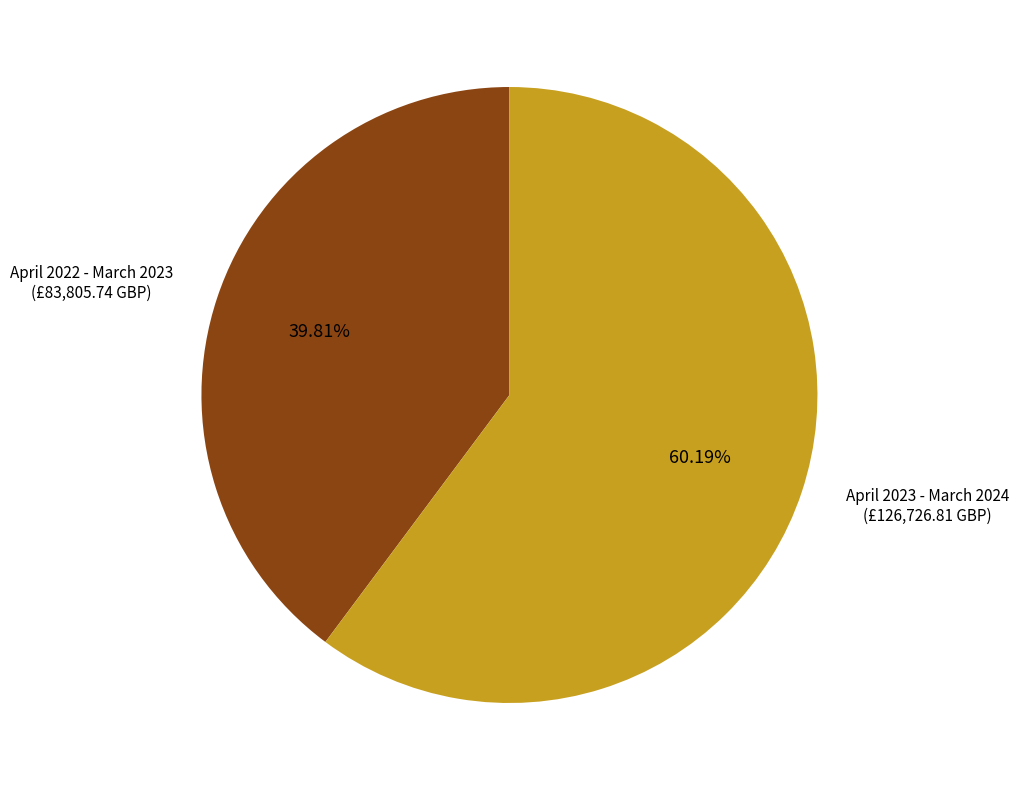

Does any single category account for the majority?

Yes